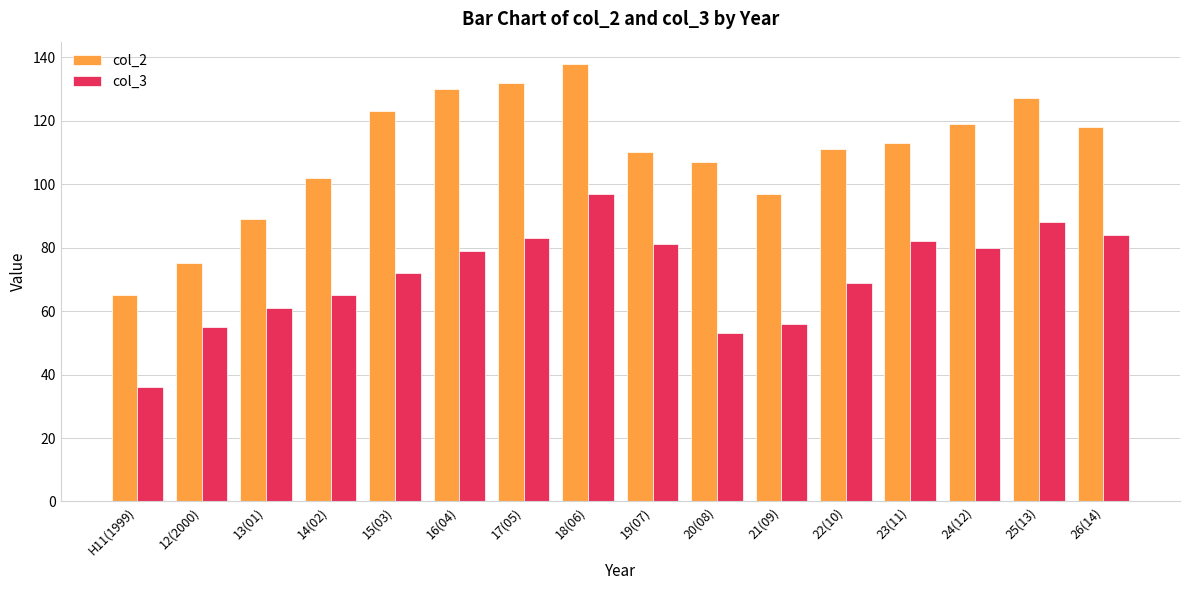

What is the difference between the maximum and minimum values in the col_3 series?

61